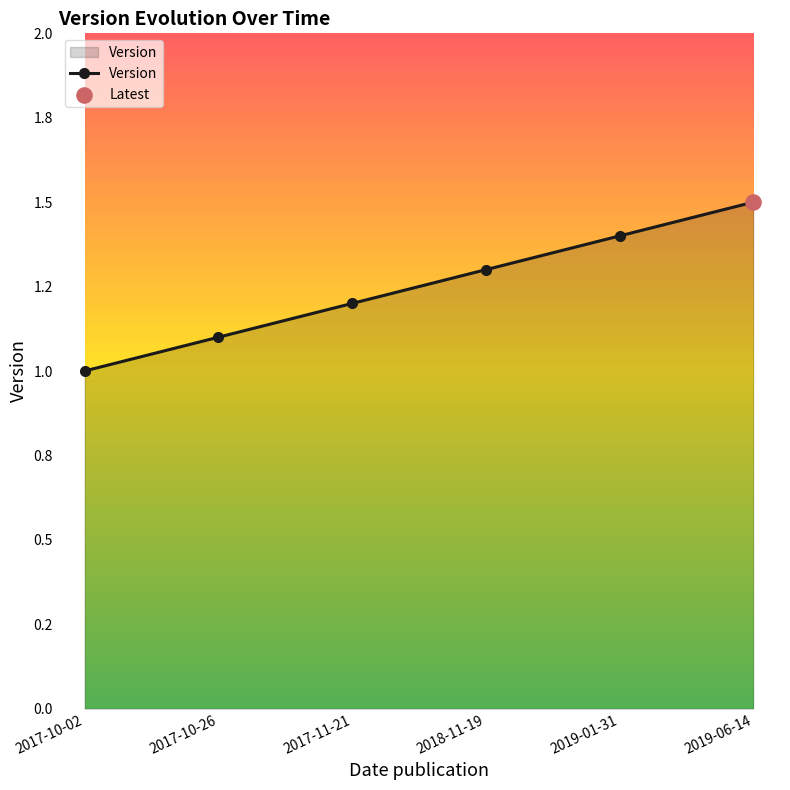

Which has a higher value, 2019-06-14 or 2019-01-31?

2019-06-14